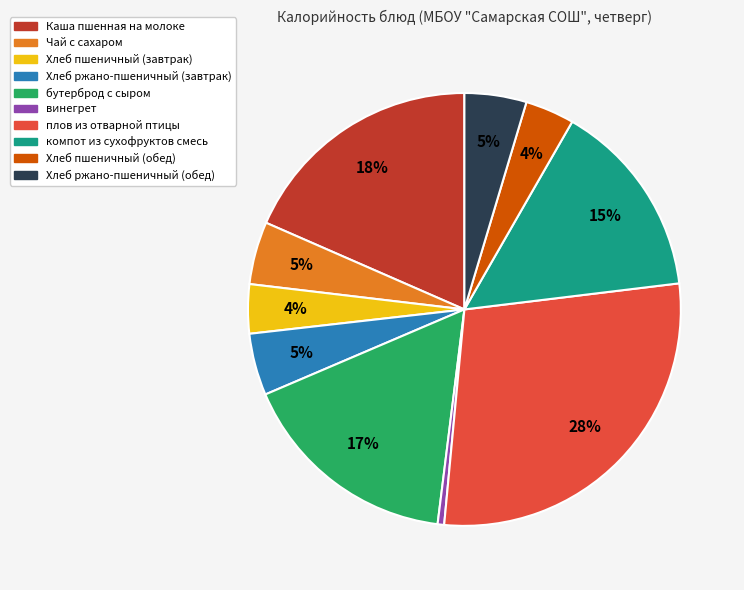

Does компот из сухофруктов смесь represent more than half of the total?

No